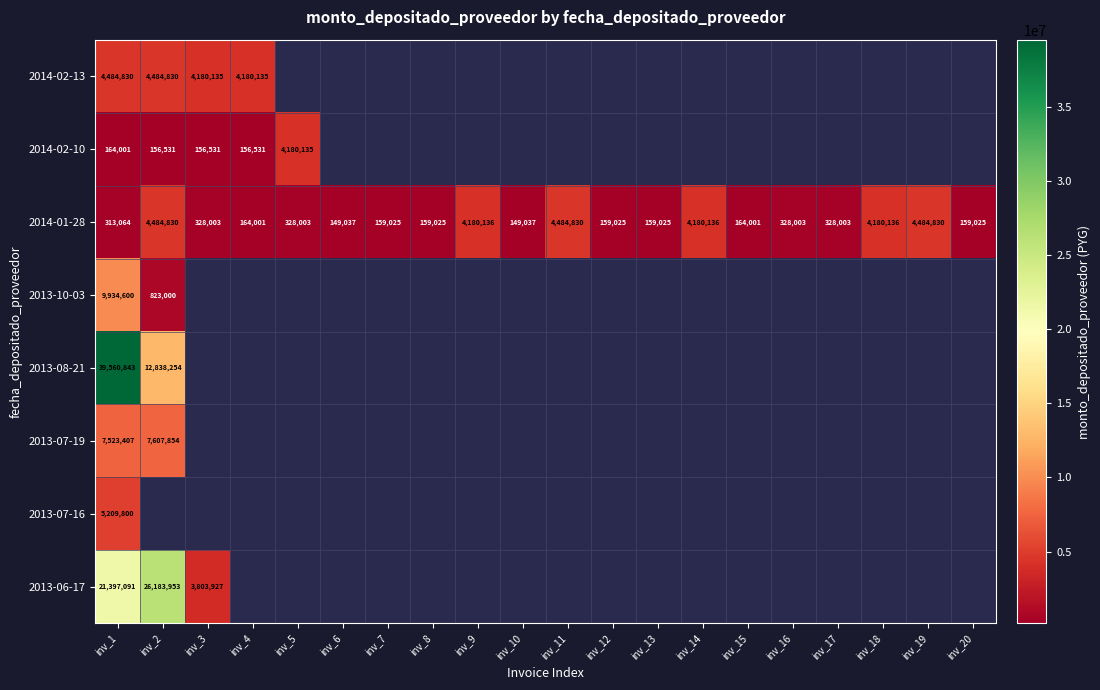

What is the average value of the 2014-01-28 series?

1452059